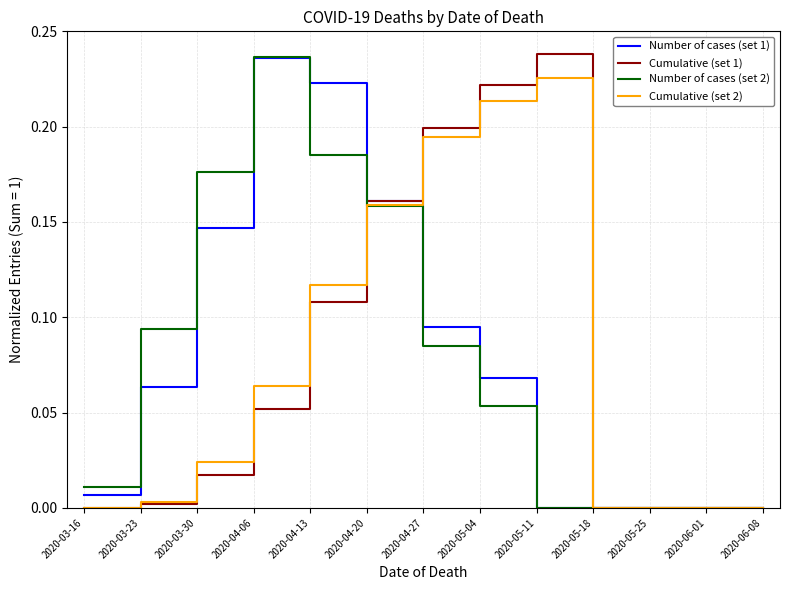

The Cumulative (set 2) series shows -0.1 at 2020-05-18. True or false?

False